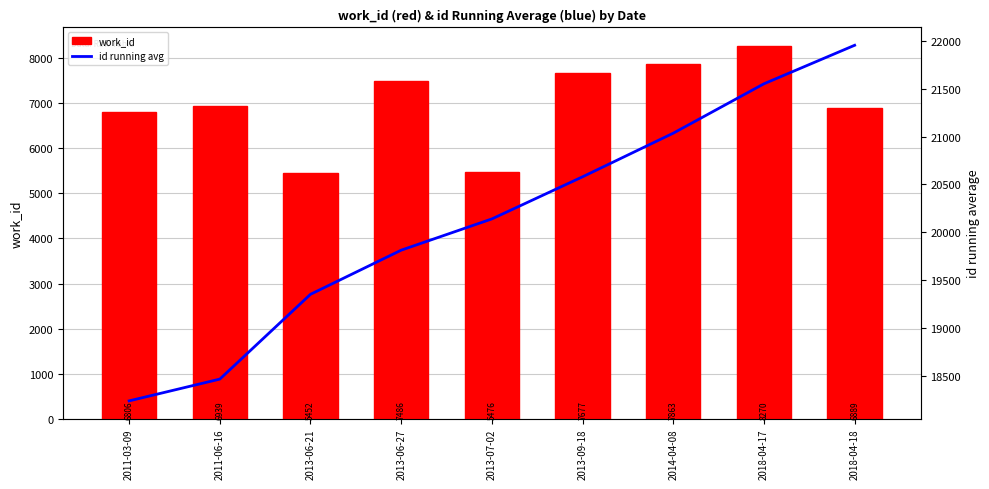

How many distinct data groups are displayed?

2